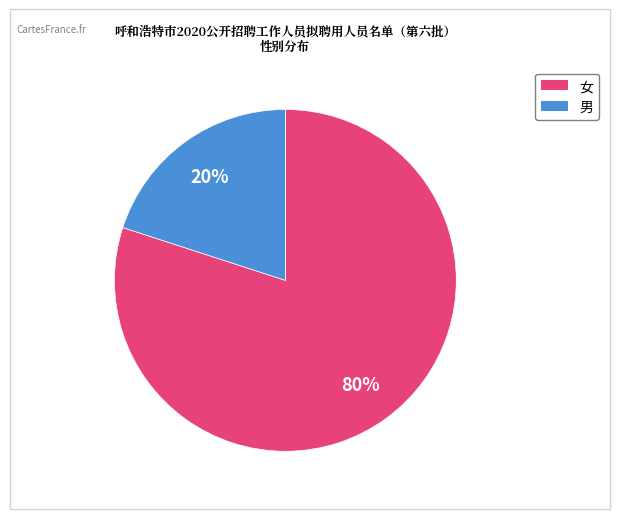

Rank the categories by value from lowest to highest.

男, 女